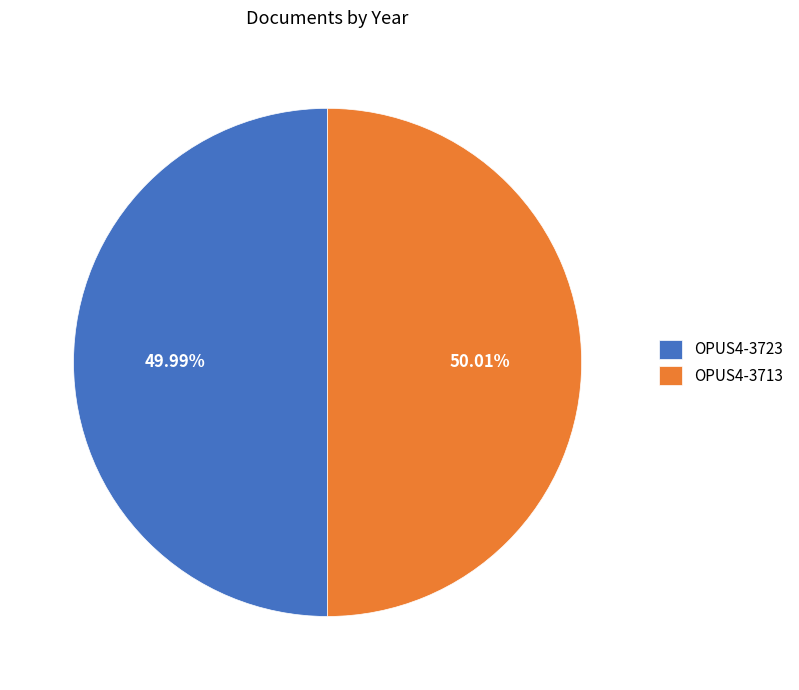

Count the number of slices in the pie.

2